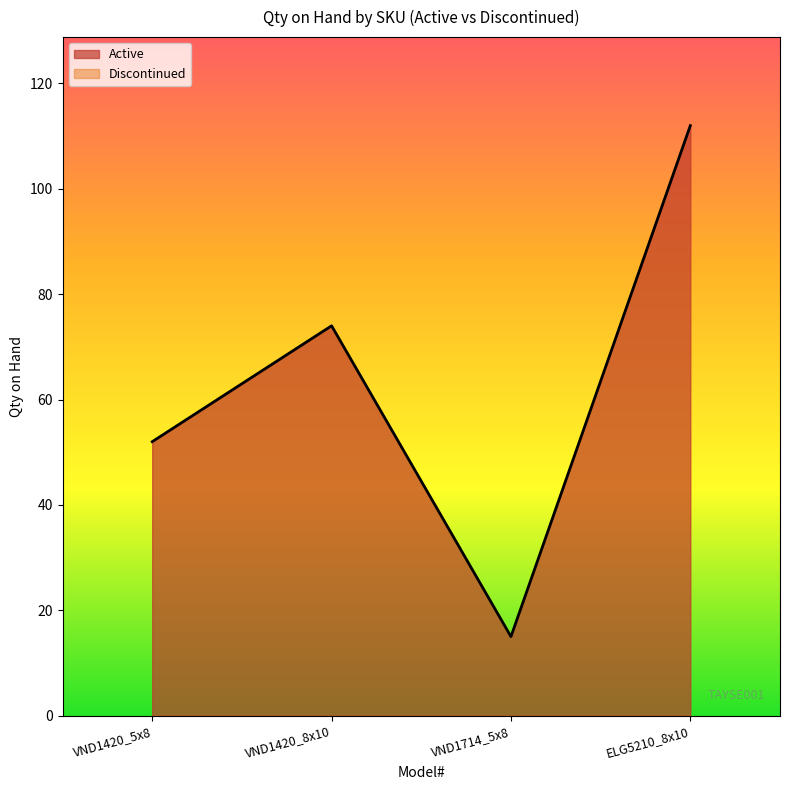

Where is the first local maximum?

VND1420_8x10